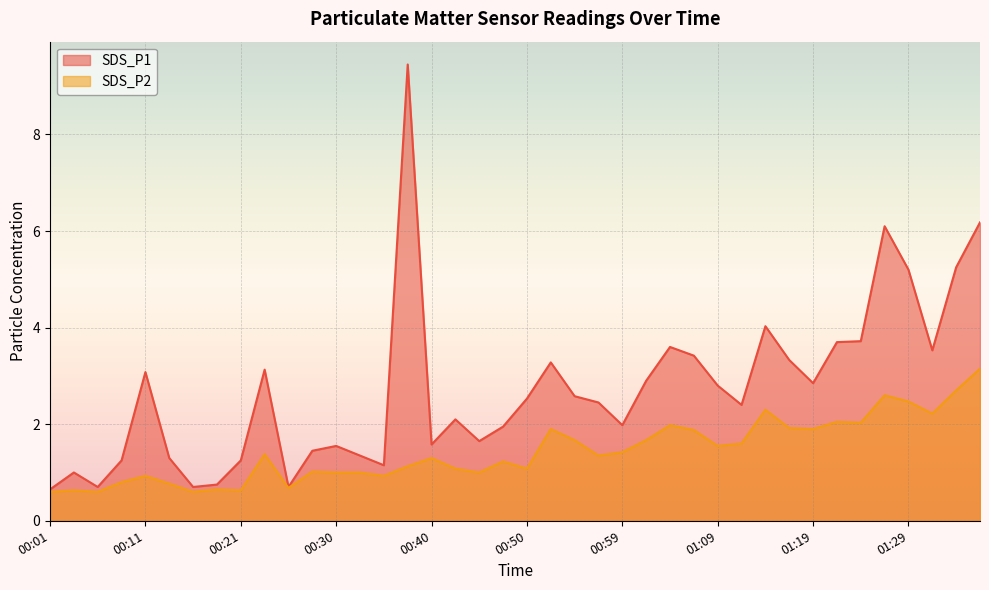

What is the difference between the SDS_P1 values at 00:59 and 01:21?

1.7